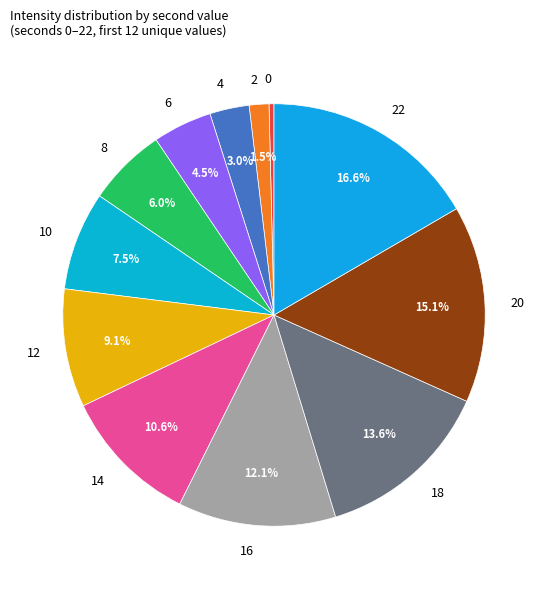

What percentage do 8 and 18 together represent?

19.7%